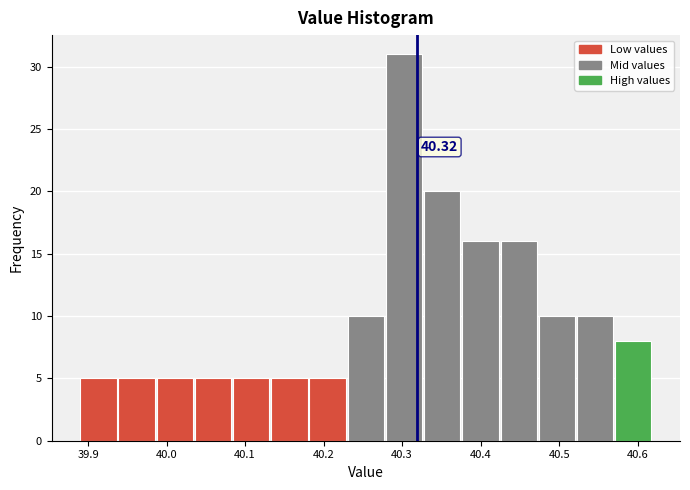

Over which range of the x-axis is the bar tallest?

40.28 to 40.33